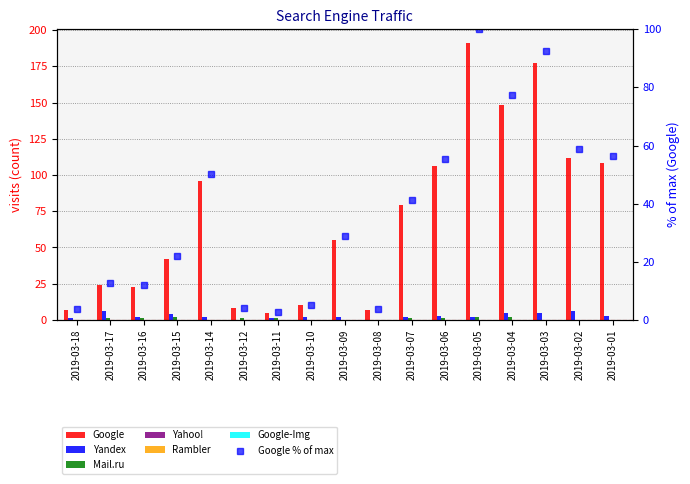

What is the sum of the Mail.ru values at 2019-03-07 and 2019-03-10?

1